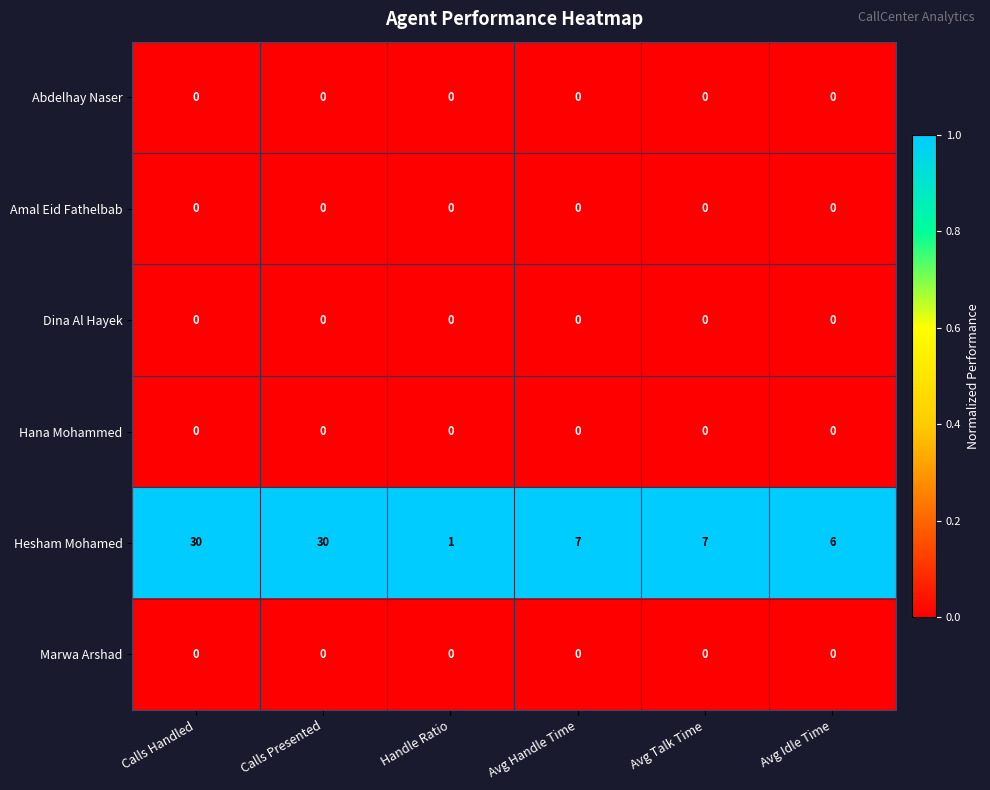

What is the spread (max minus min) of values at Avg Talk Time?

7